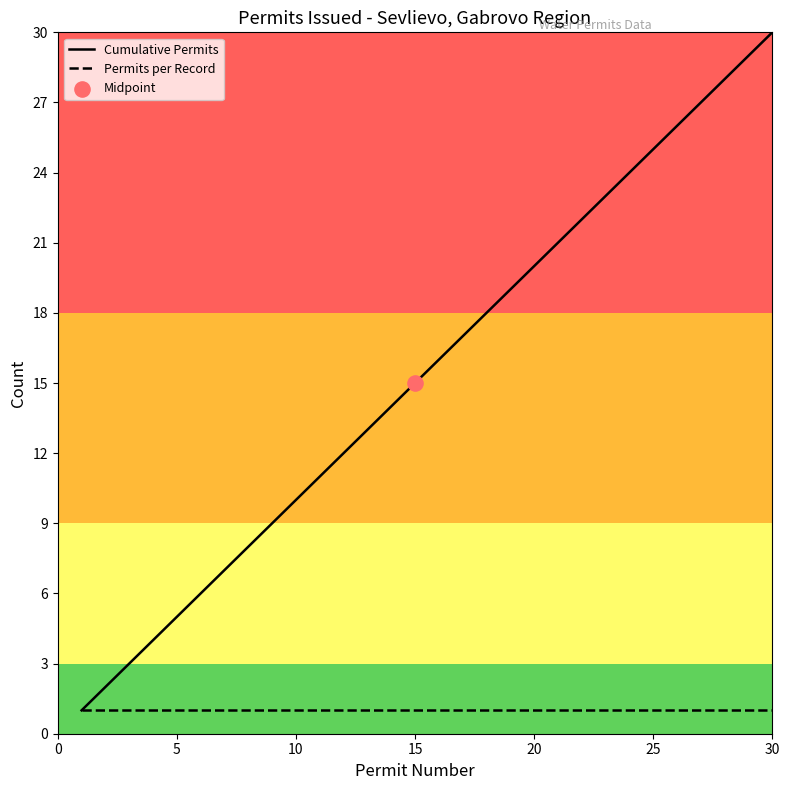

Which series contains the highest Y value?

Cumulative Permits